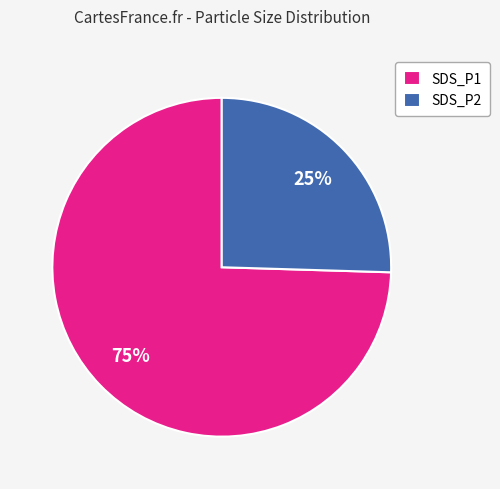

To the nearest percent, what portion does SDS_P1 represent?

74%